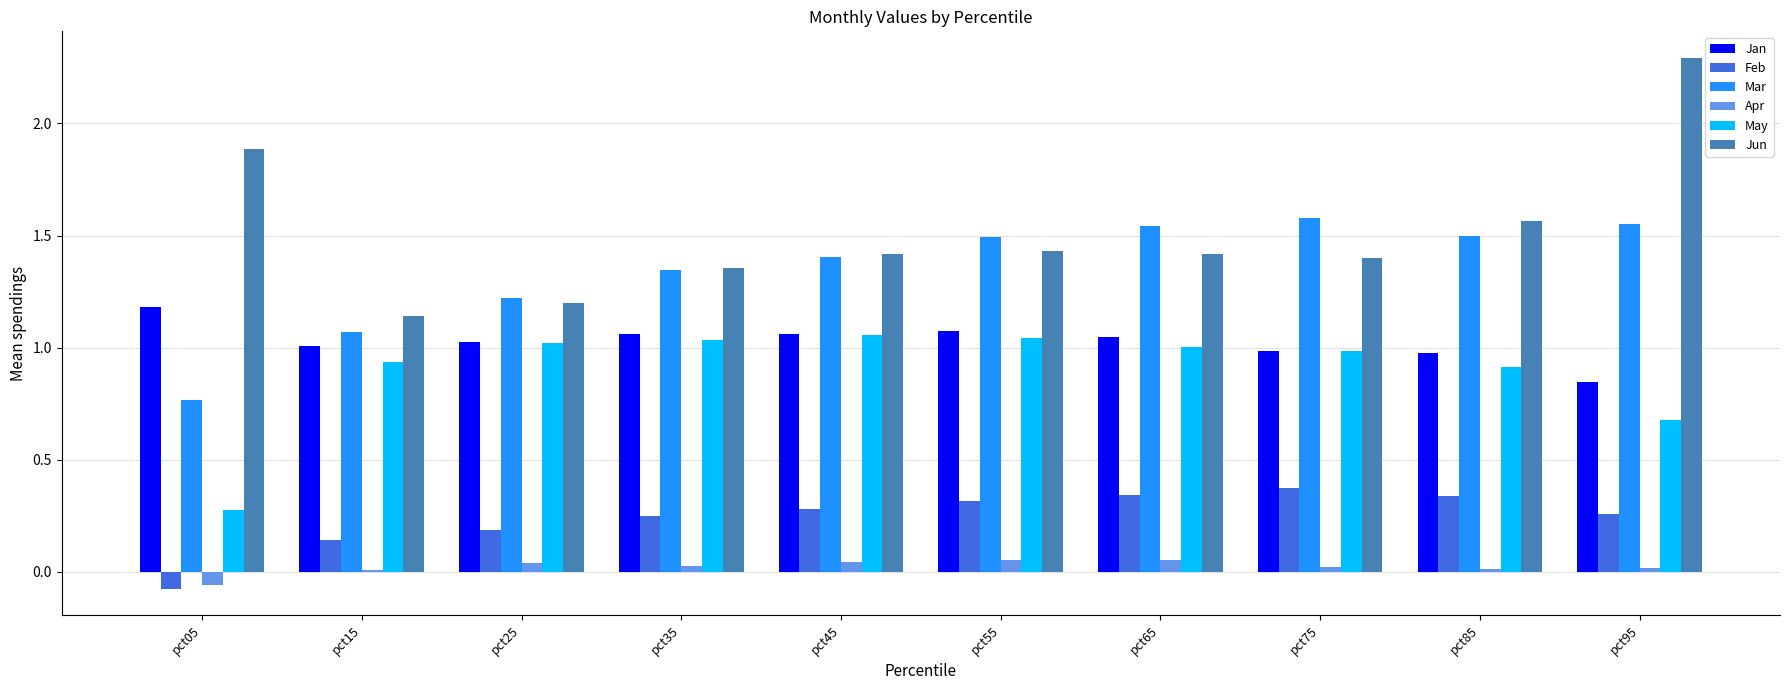

What is the maximum value shown in the chart?

2.3